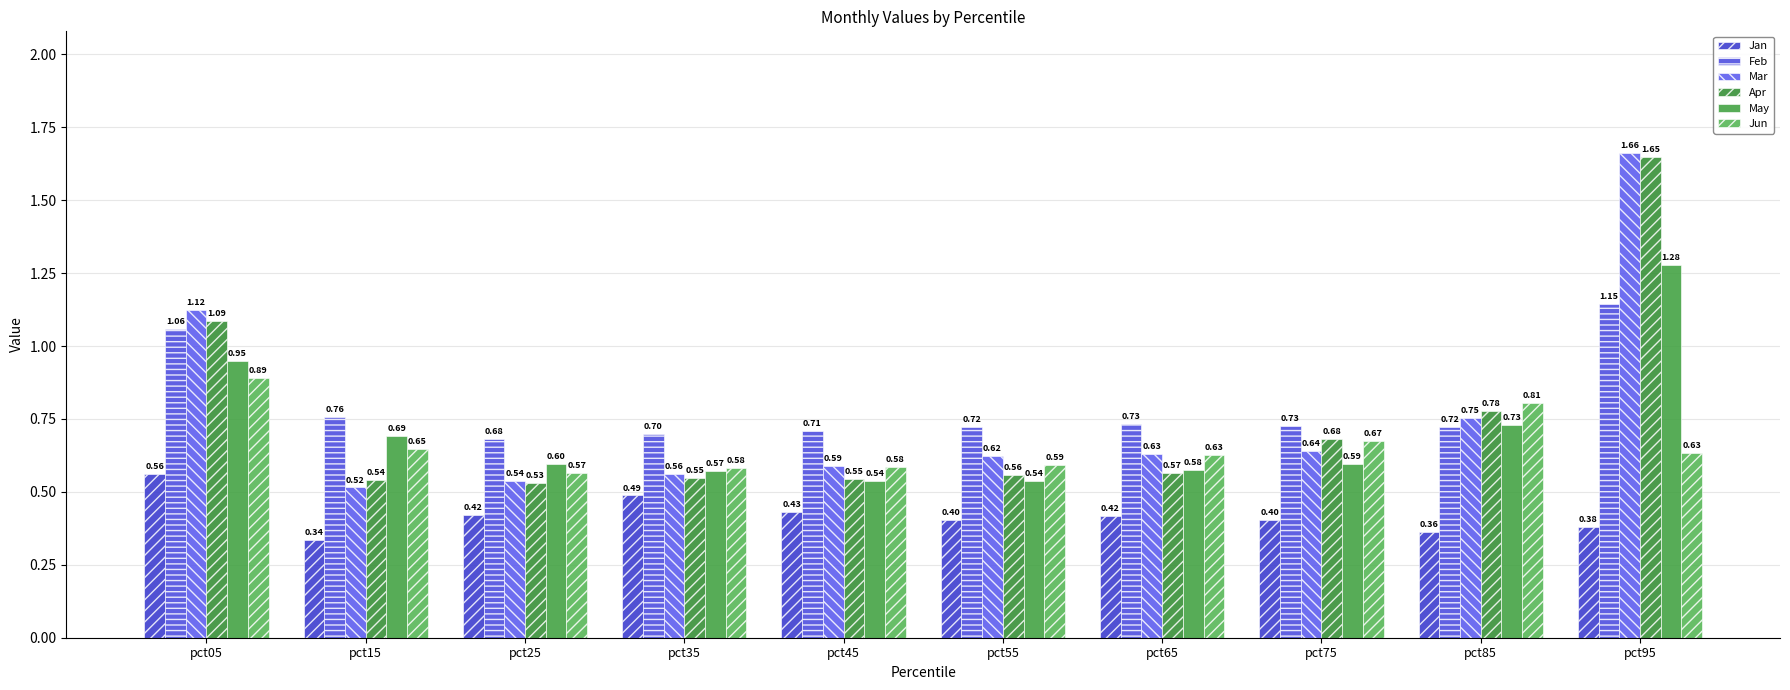

At how many categories does at least one series exceed 1?

2